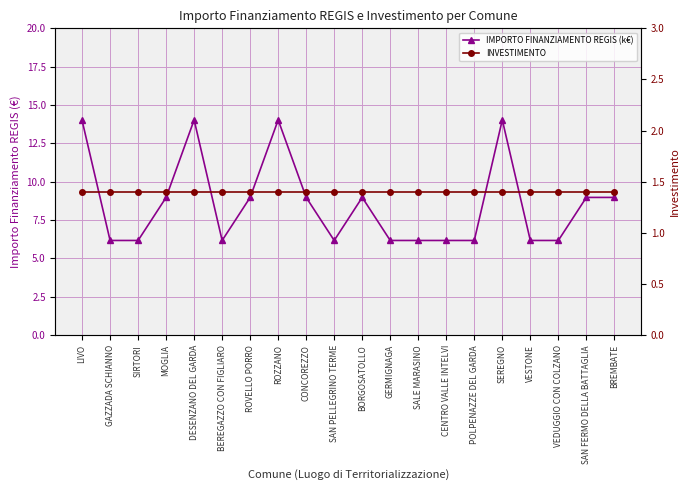

At which category is the sum across all series the highest?

DESENZANO DEL GARDA